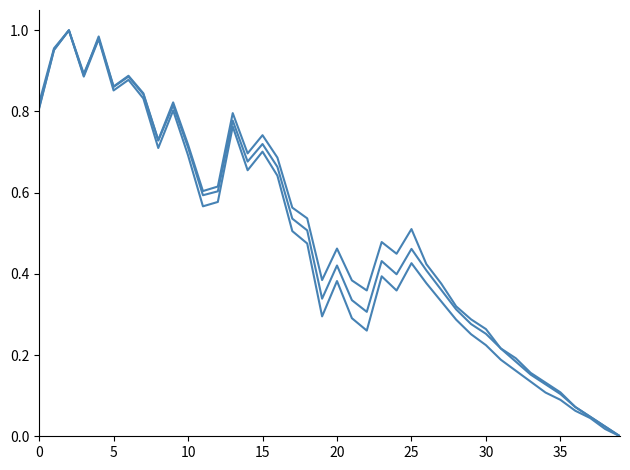

How many lines are shown in the chart?

3